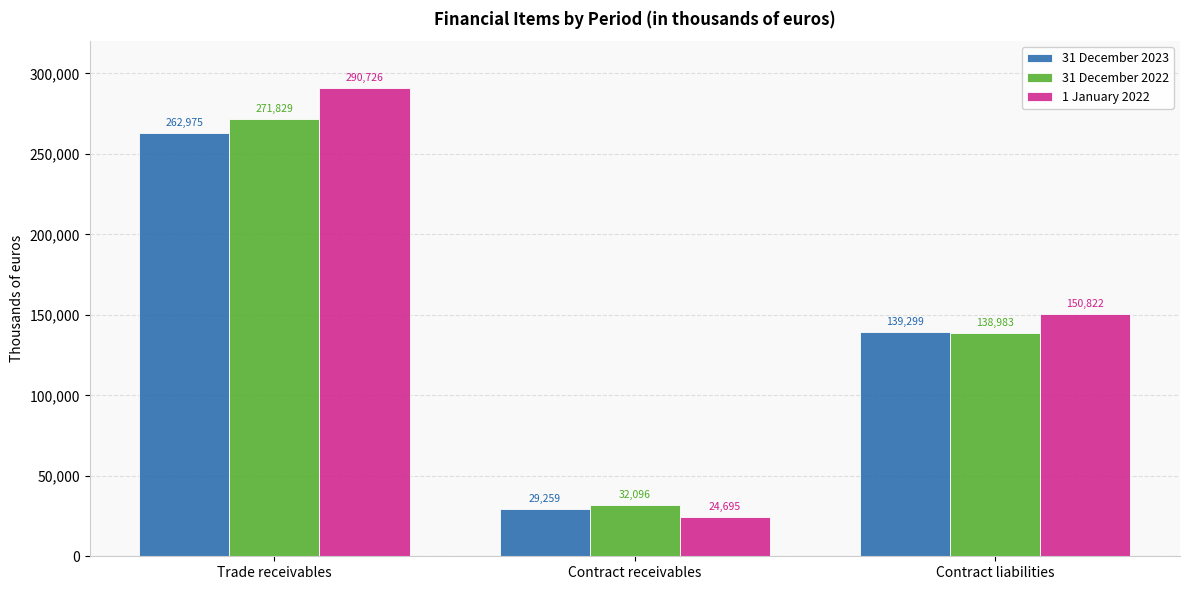

Reading left to right, what are all the values shown in this chart?

31 December 2023: 262975	29259	139299
31 December 2022: 271829	32096	138983
1 January 2022: 290726	24695	150822